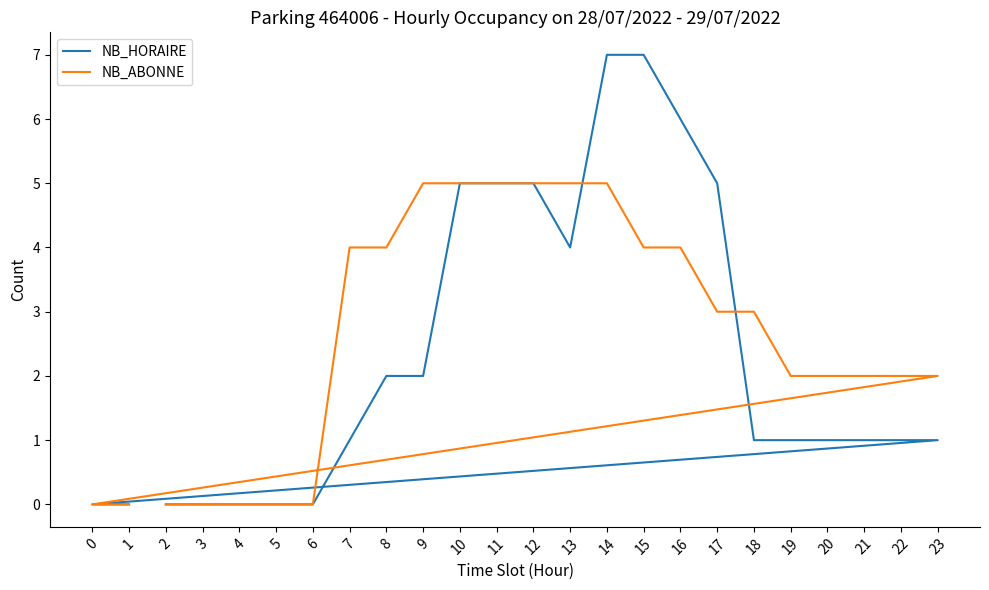

Which label corresponds to the smallest value in the chart?

2